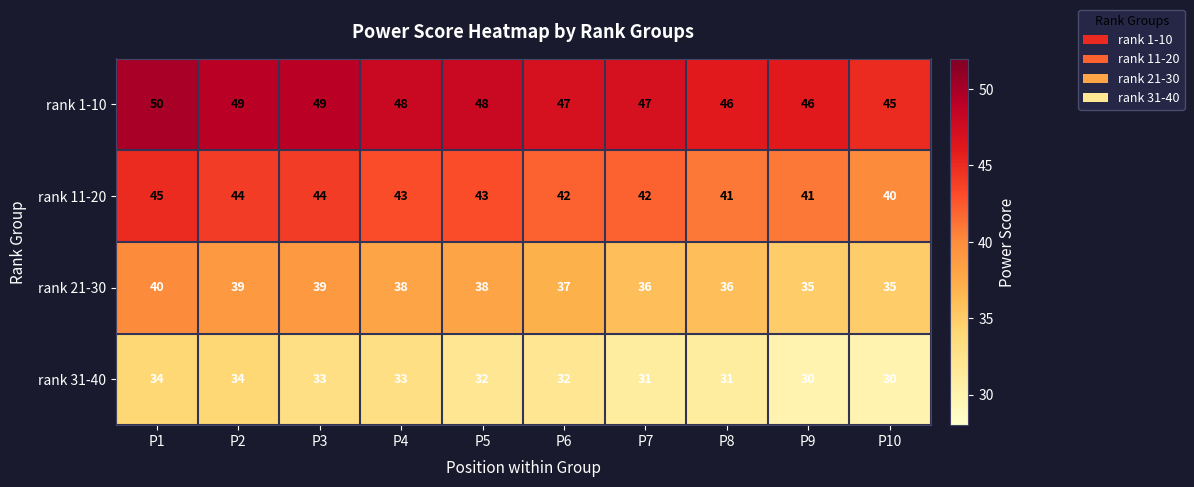

Is it true that rank 21-30 equals 12 at P3?

False